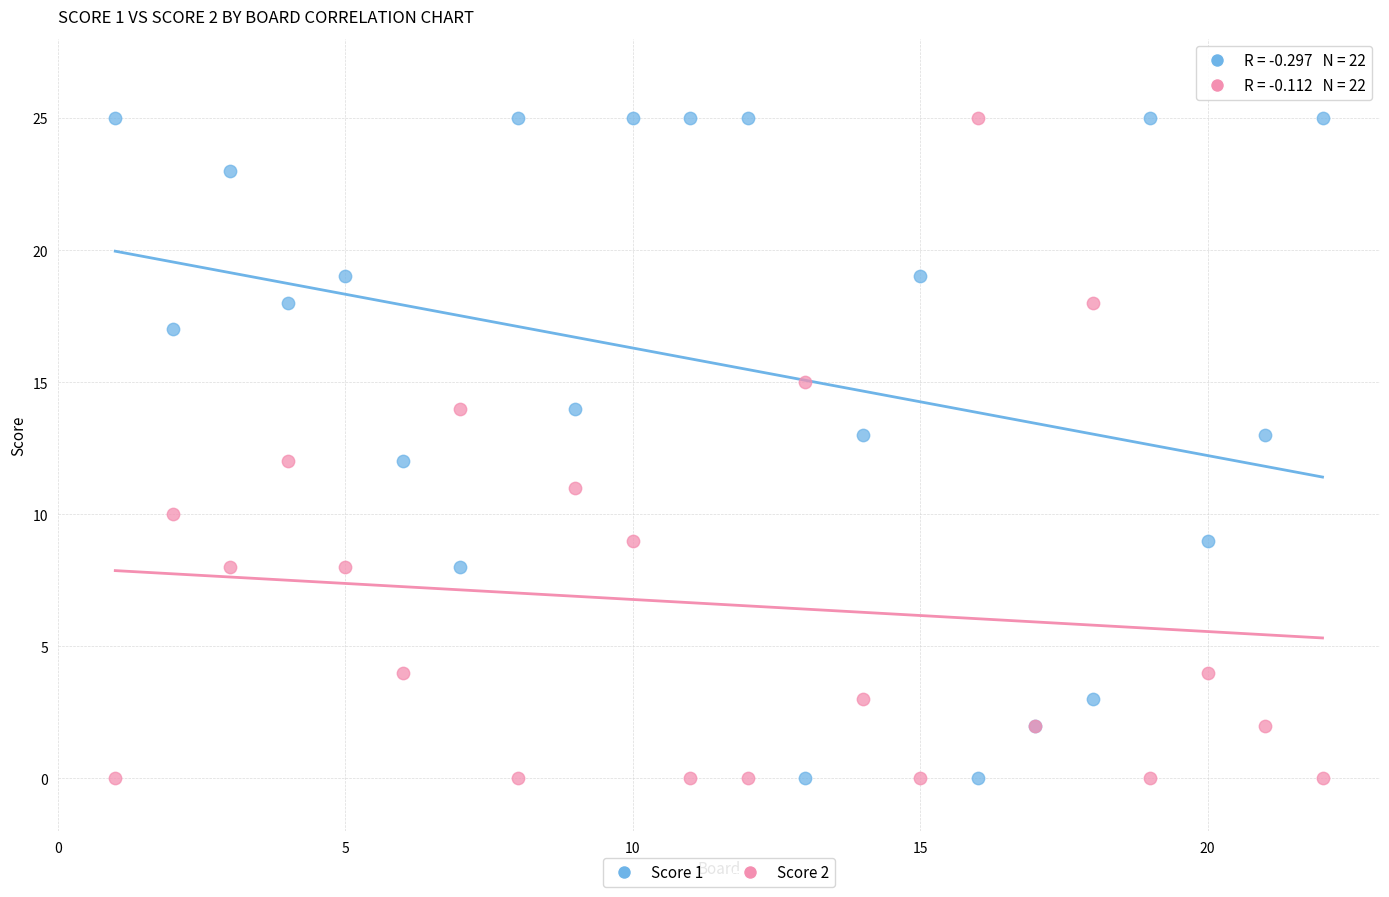

What are all the series names shown in the legend?

Score 1, Score 2